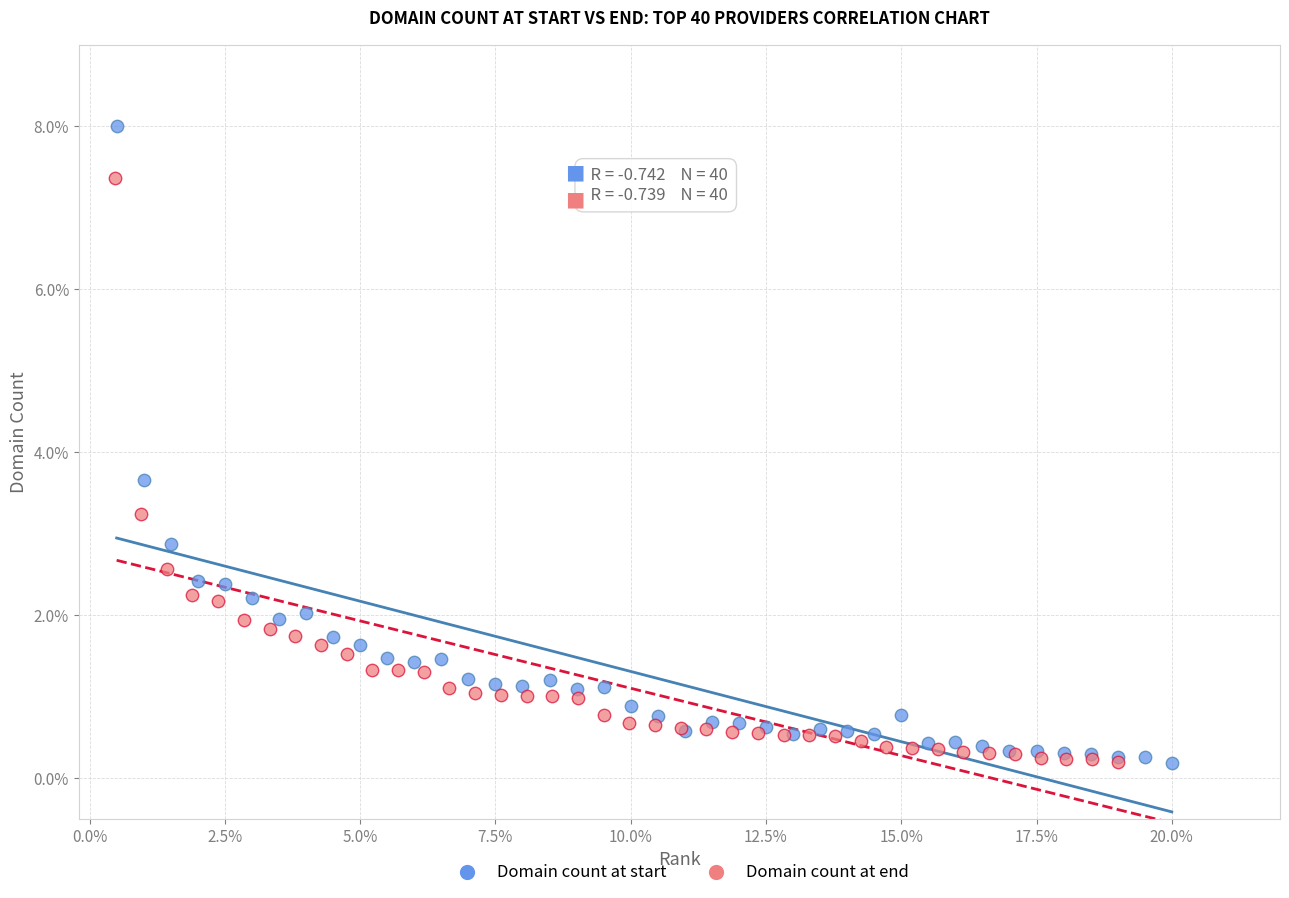

Which series reaches the maximum Y coordinate?

Domain count at start